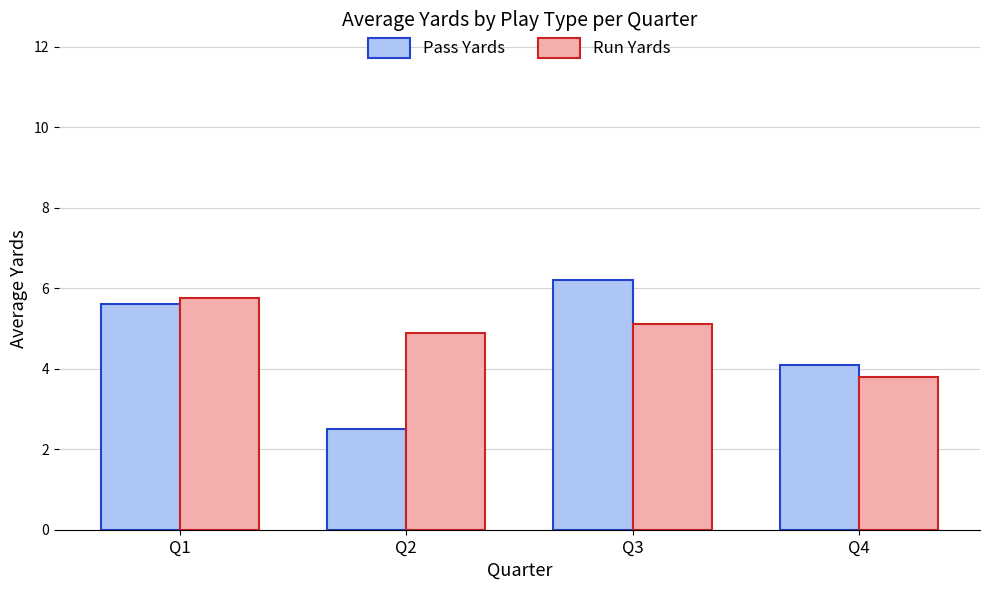

How many data points in Run Yards are above 5?

2